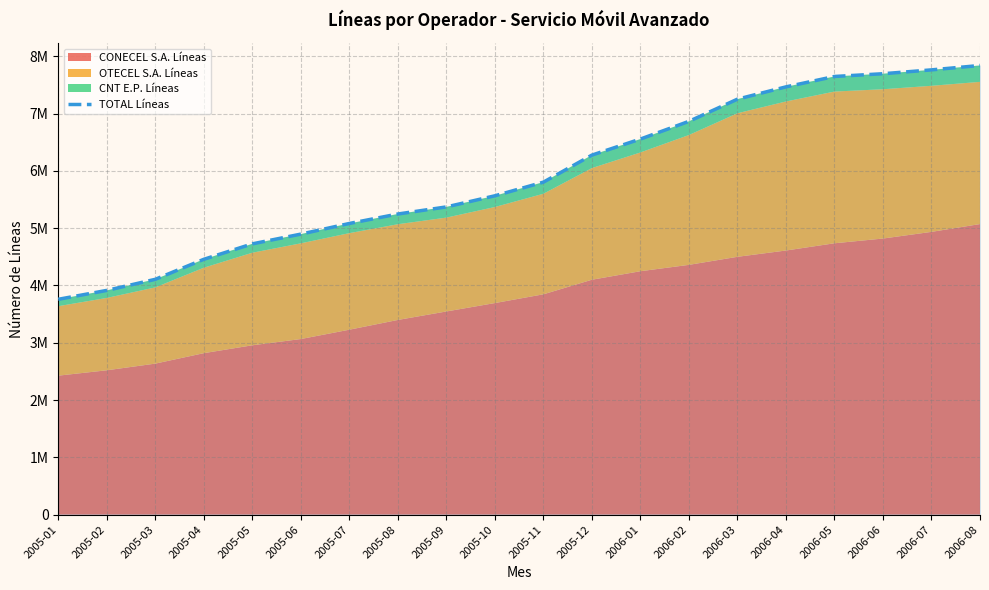

The value at 2006-03 is 7251415. True or false?

True